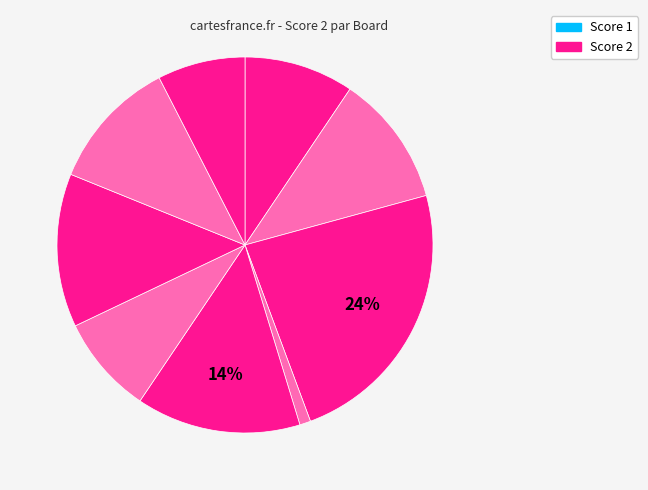

How many segments does this pie chart have?

9